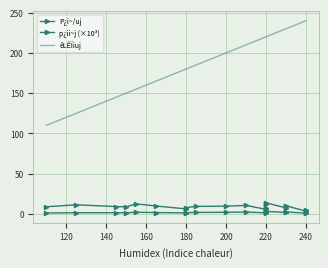

Between 220 and 240, which is larger?

240